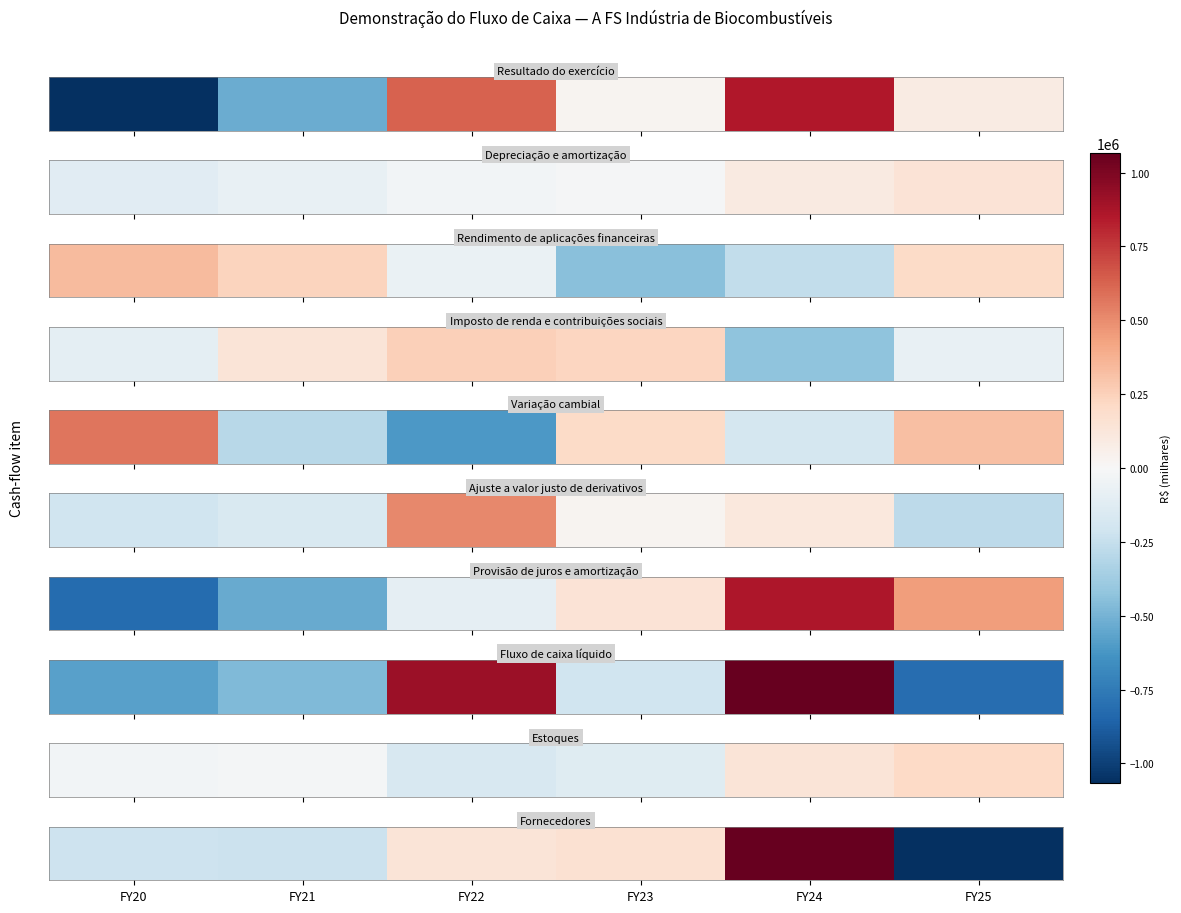

What is the sum of the values at FY24 and FY25?

157657.6